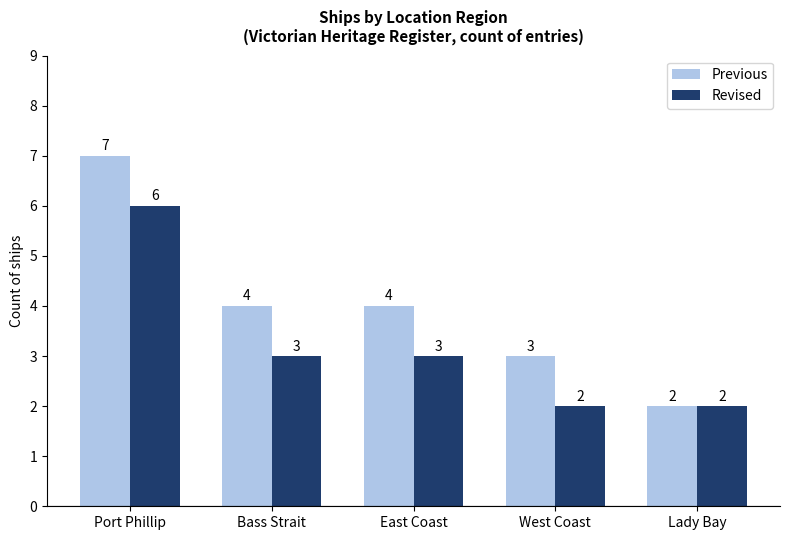

How many bars are there in each group?

2